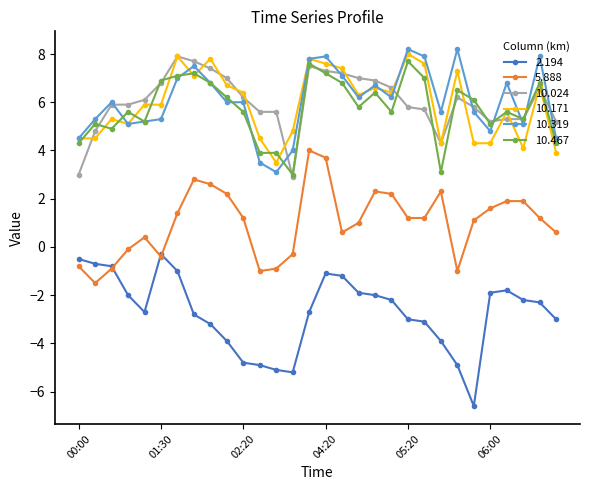

What is the highest value of the 5.888 series?

4.0